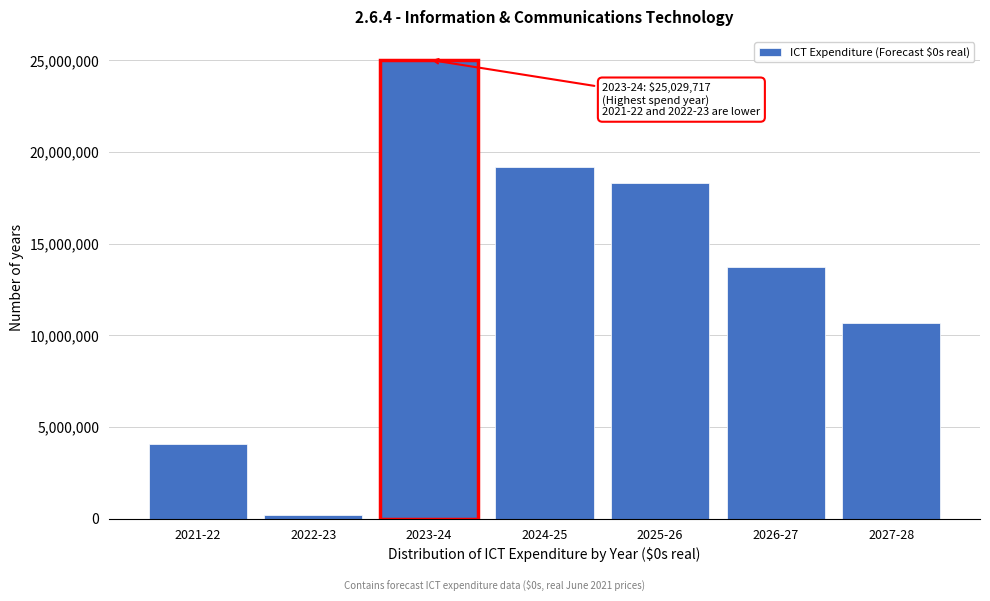

Reading right to left, extract all data points from this chart.

2027-28=10682770.1	2026-27=13739233.9	2025-26=18282042.0	2024-25=19169612.9	2023-24=25029717.3	2022-23=227880.7	2021-22=4068247.5